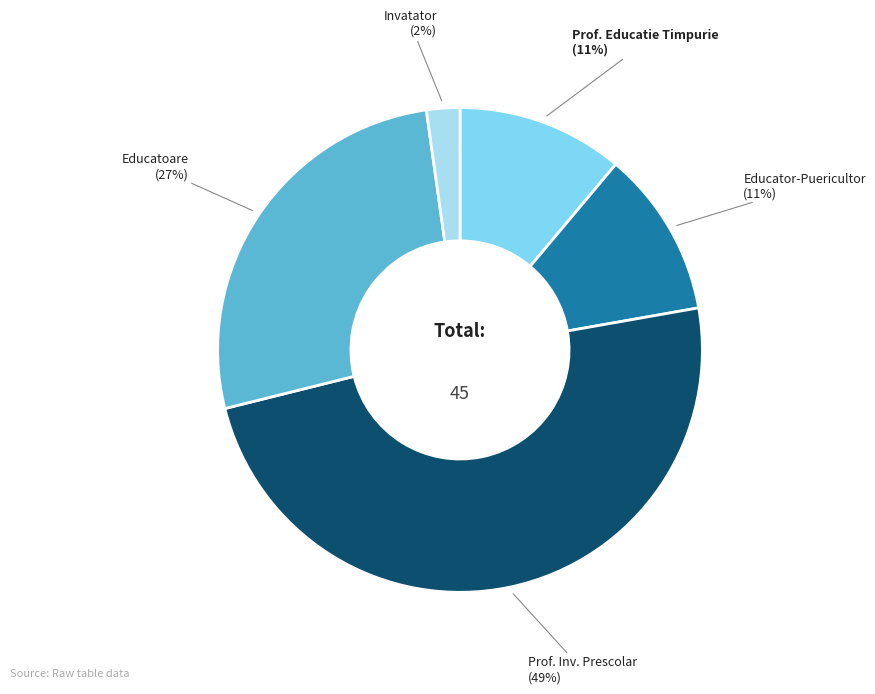

Does any single category account for the majority?

No